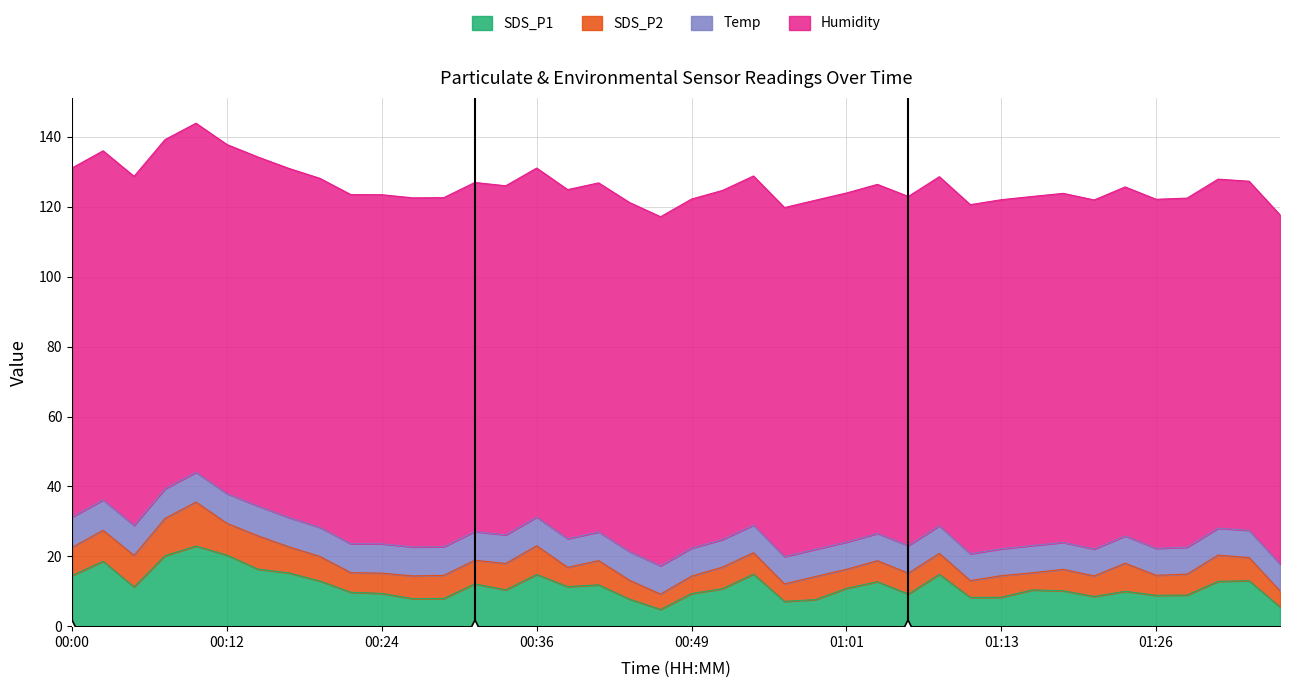

How many values in the SDS_P2 series exceed 6?

23